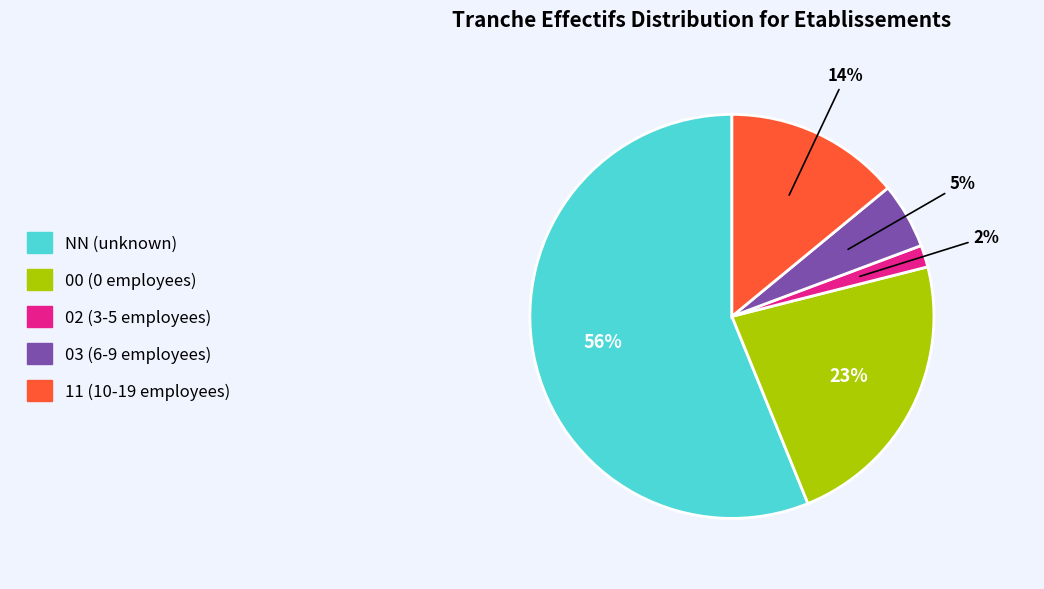

The 00 slice represents 23% of the pie. True or false?

True